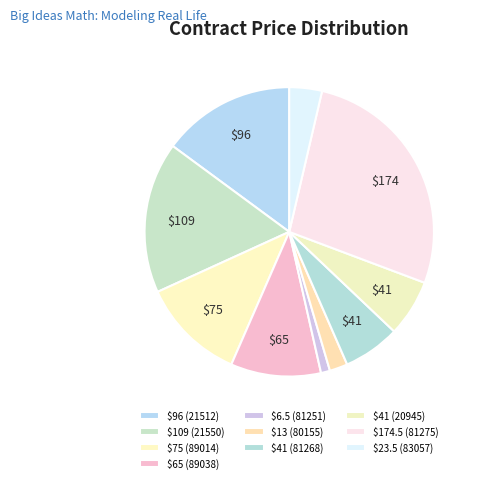

To the nearest percent, what is the difference between the largest and smallest slice percentages?

26%